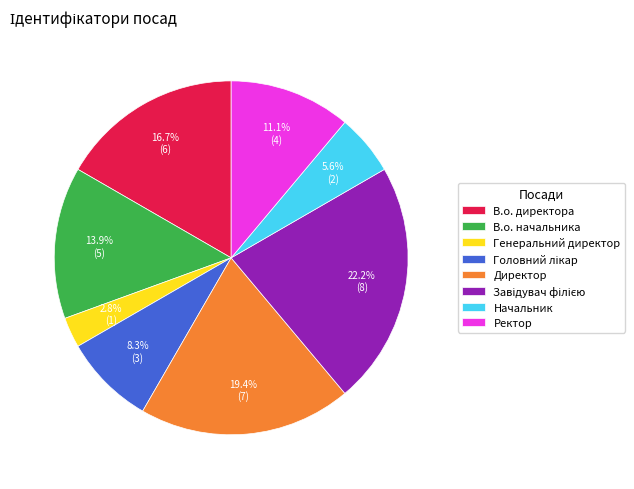

Is there a majority slice in this chart?

No